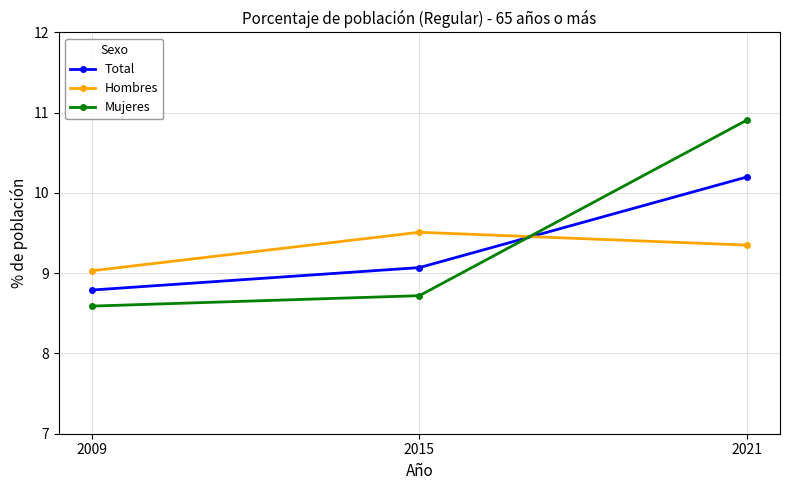

Which series has the widest spread of values?

Mujeres